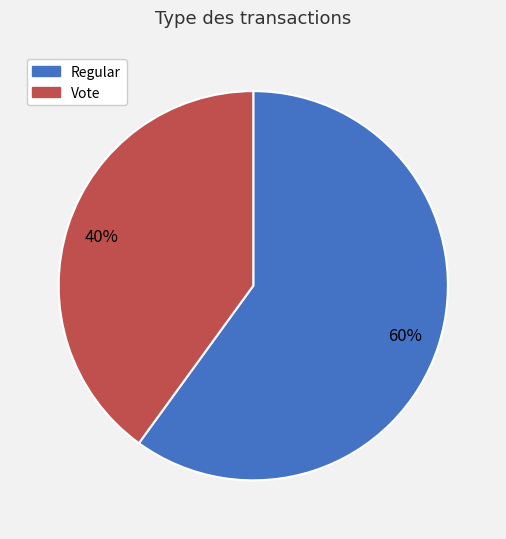

True or false: Regular accounts for 73% of the total.

False